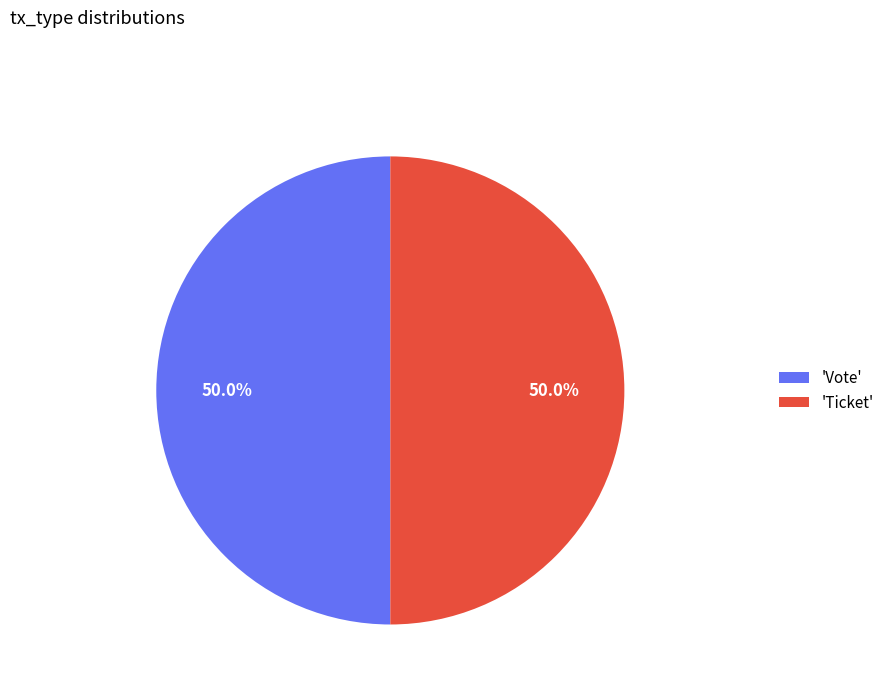

Approximately how many times larger is the value at 'Vote' compared to 'Ticket'?

1.0